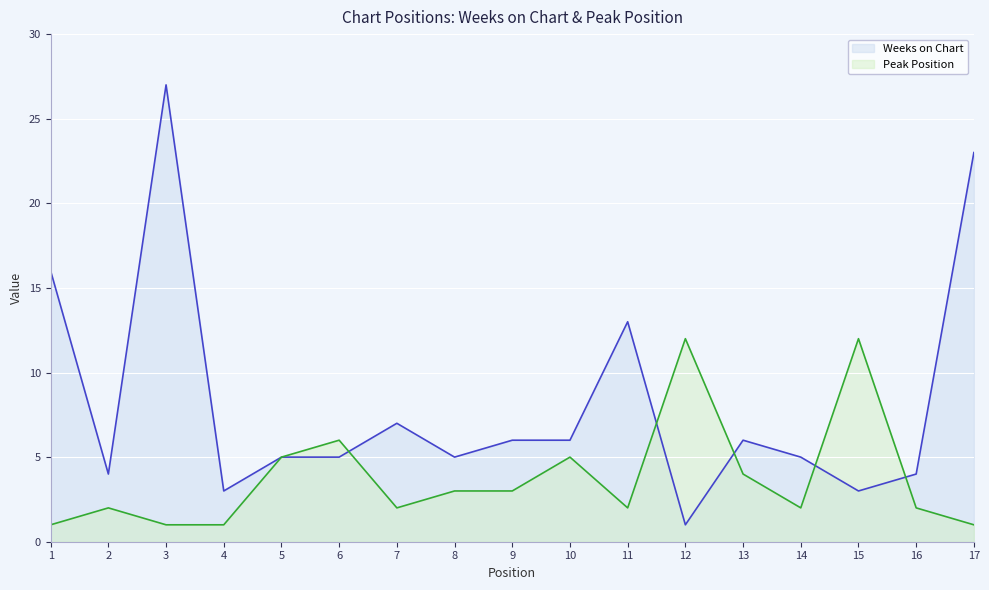

Rank the series by their maximum value, from highest to lowest.

Weeks on Chart, Peak Position